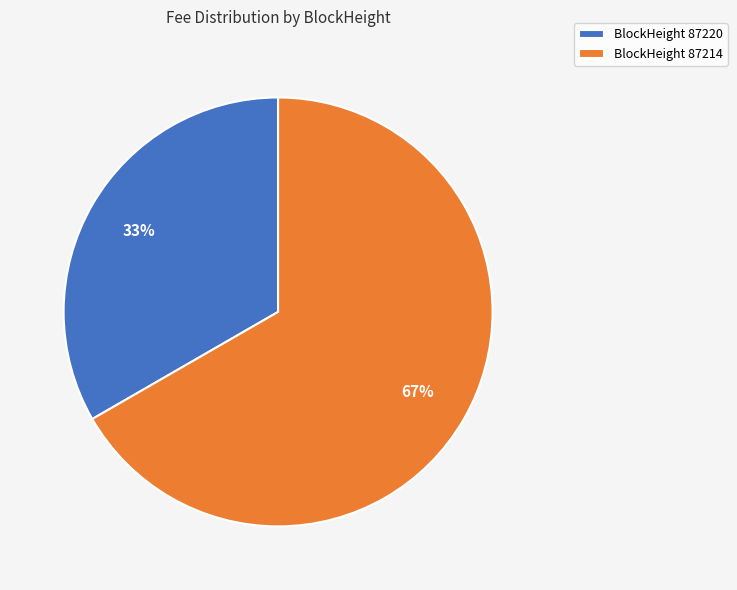

What is the largest slice in the pie chart?

BlockHeight 87214